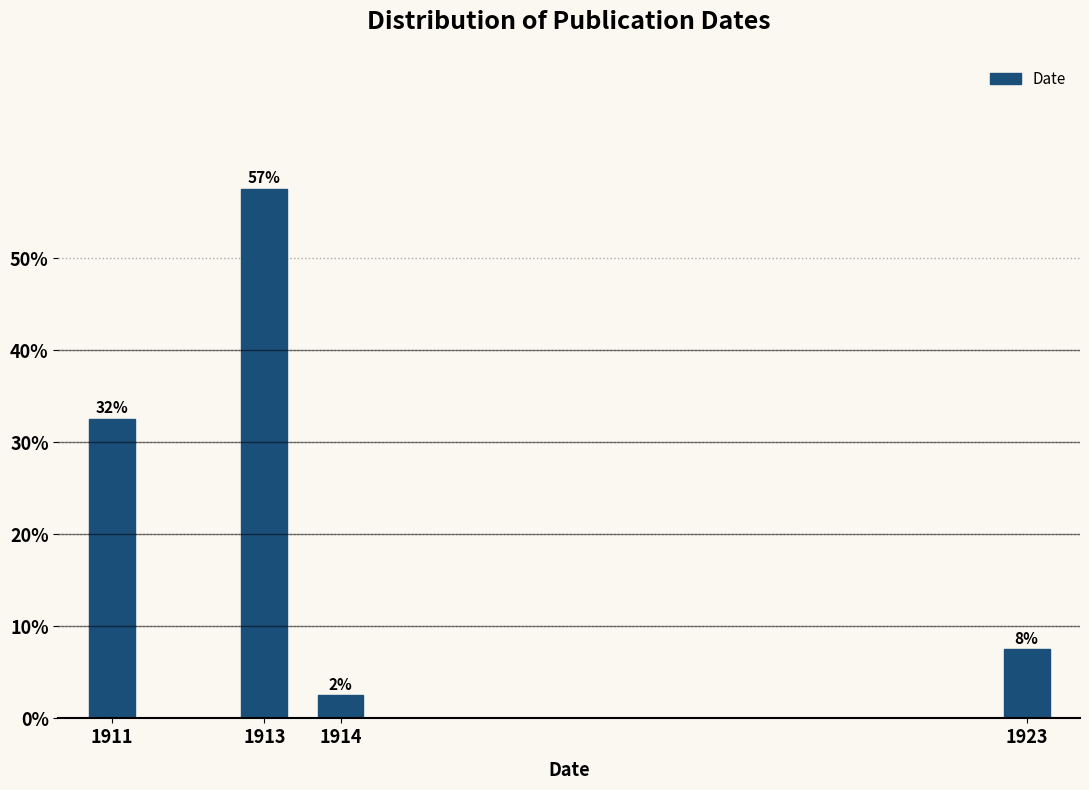

How many bars are there in total?

4